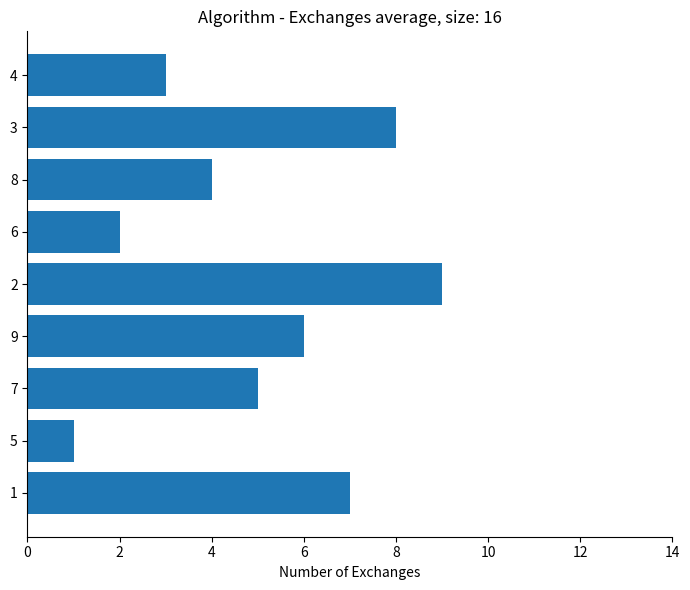

What is the maximum value shown in the chart?

9